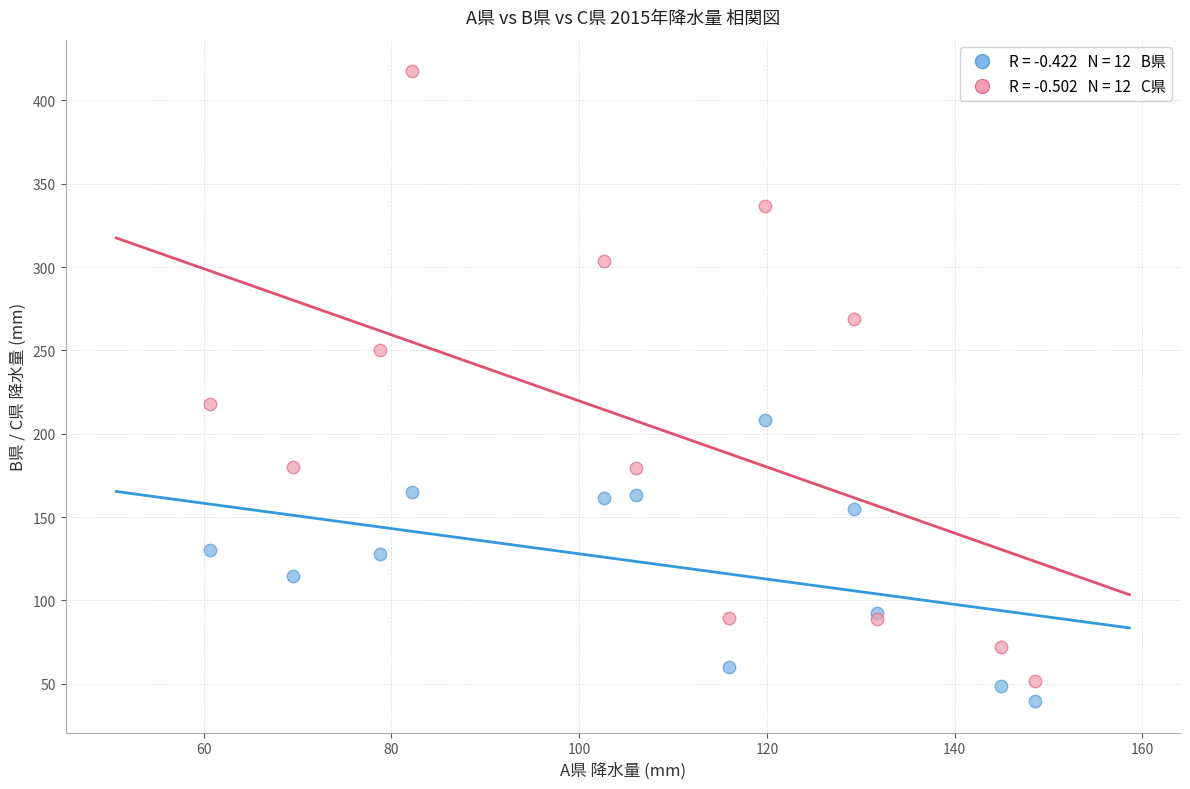

Across all series, what Y value is closest to 228?

217.8